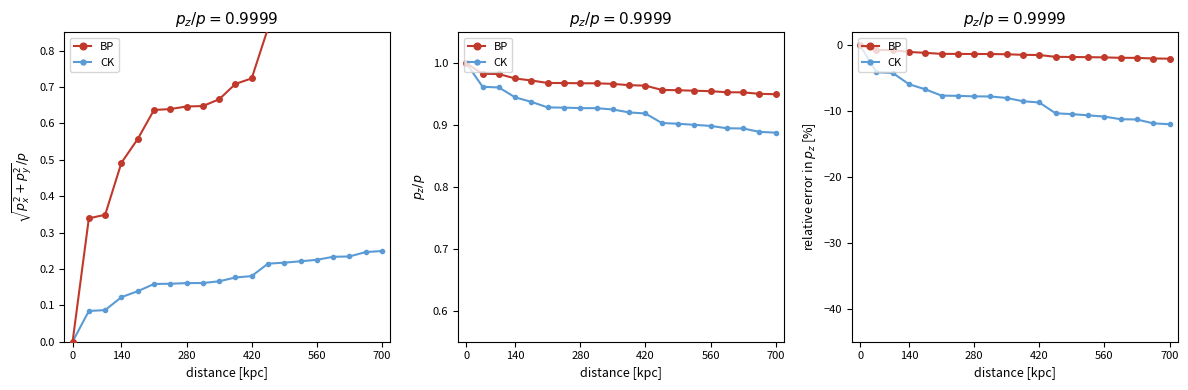

Read the BP value at 8.

-1.3